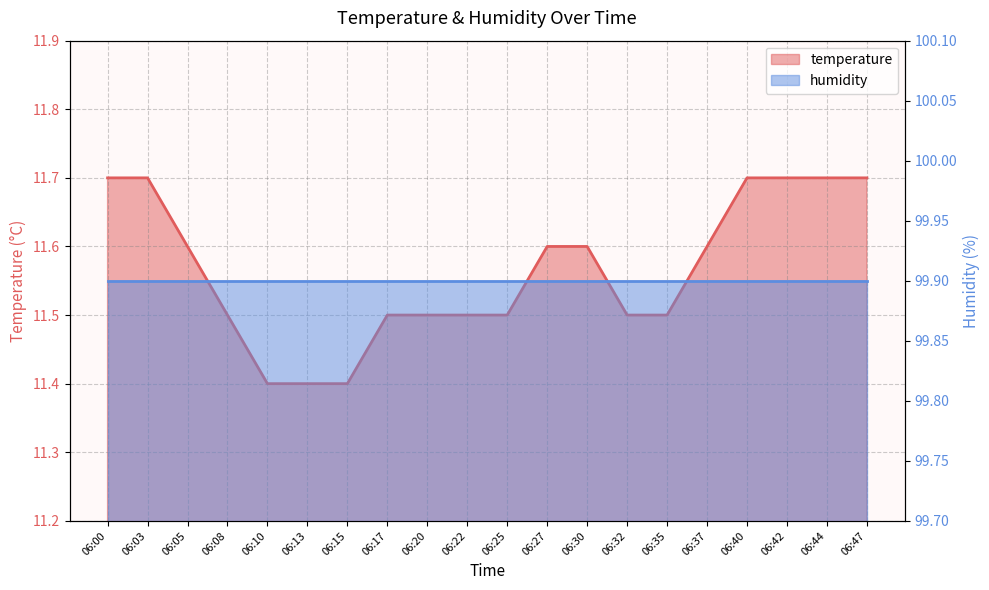

List the labels in order of value, largest first.

06:00, 06:03, 06:40, 06:42, 06:44, 06:47, 06:05, 06:27, 06:30, 06:37, 06:08, 06:17, 06:20, 06:22, 06:25, 06:32, 06:35, 06:10, 06:13, 06:15